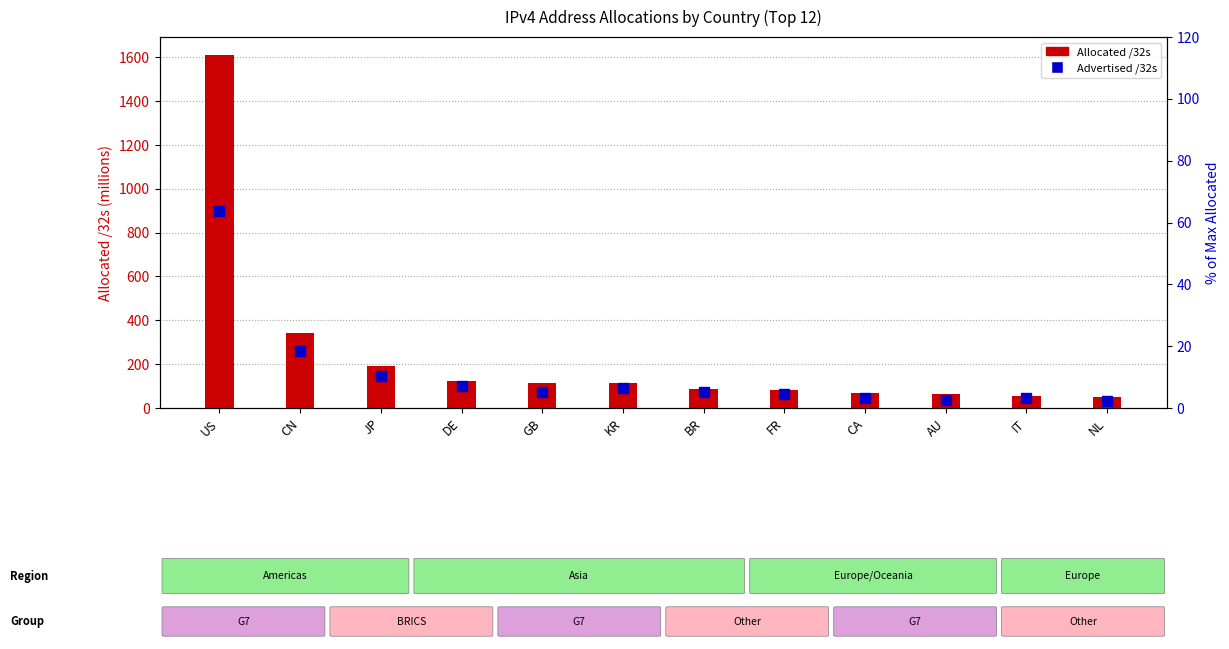

Rank the series by their maximum value, from highest to lowest.

Allocated /32s, Advertised /32s (% of max)